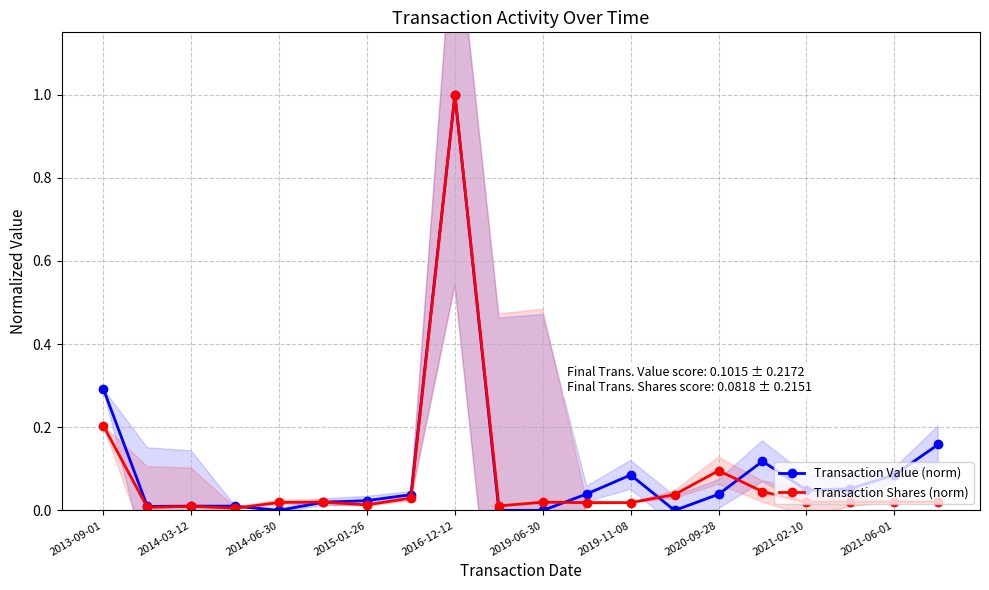

Is the value of Transaction Value (norm) at 2021-02-10 greater than the value of Transaction Shares (norm) at 2013-09-01?

No